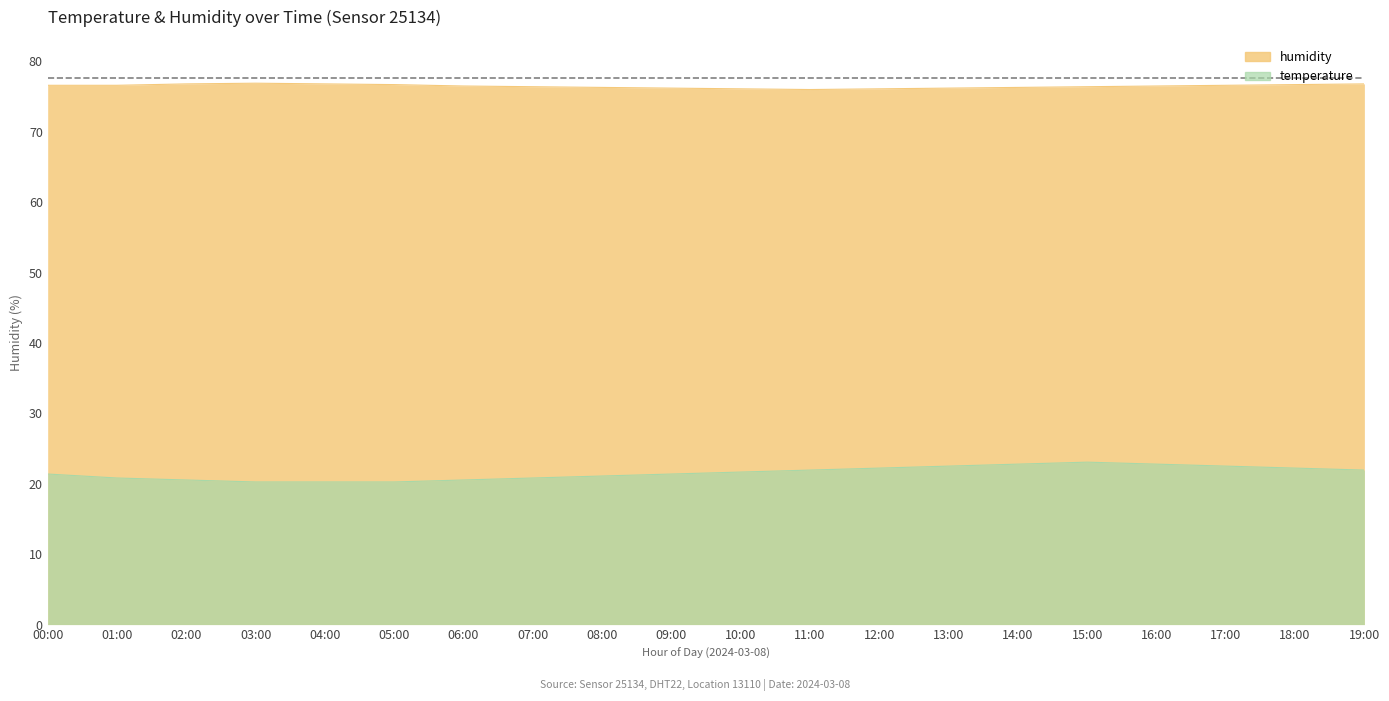

True or false: humidity and temperature intersect in this chart.

False